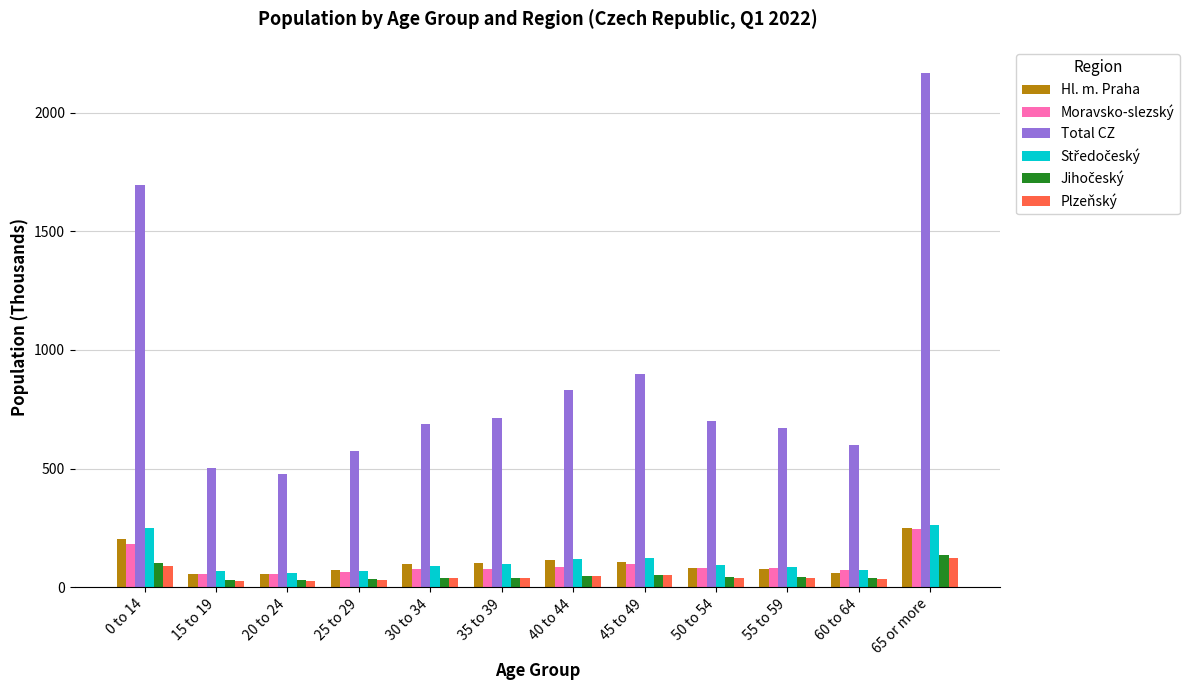

How many groups of bars are there?

12